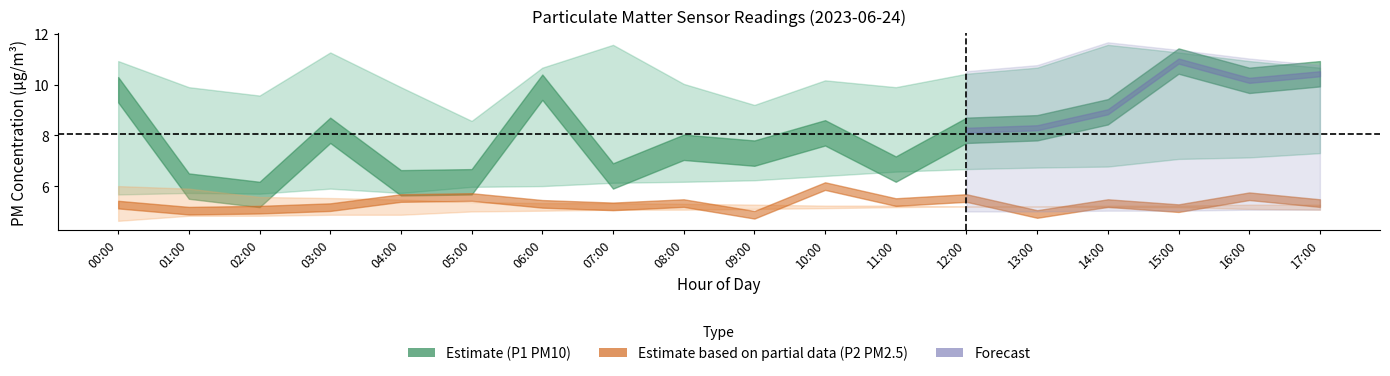

What is the difference between the maximum and minimum values in the P1_lower series?

1.6